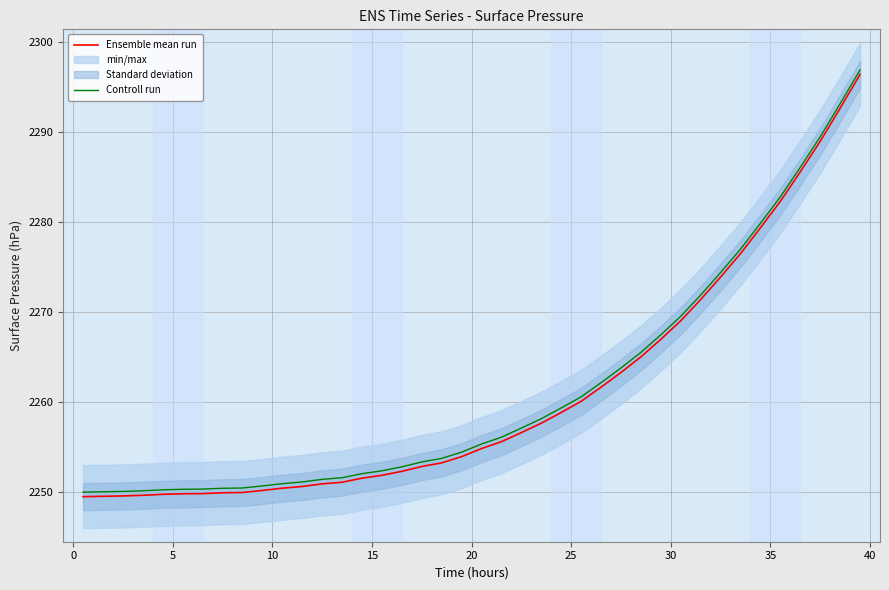

Does the chart display data point markers on the line(s)?

No